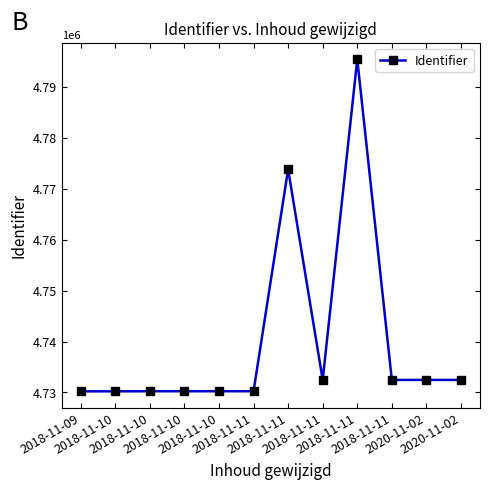

At which category does the data reach its first local valley?

2018-11-10